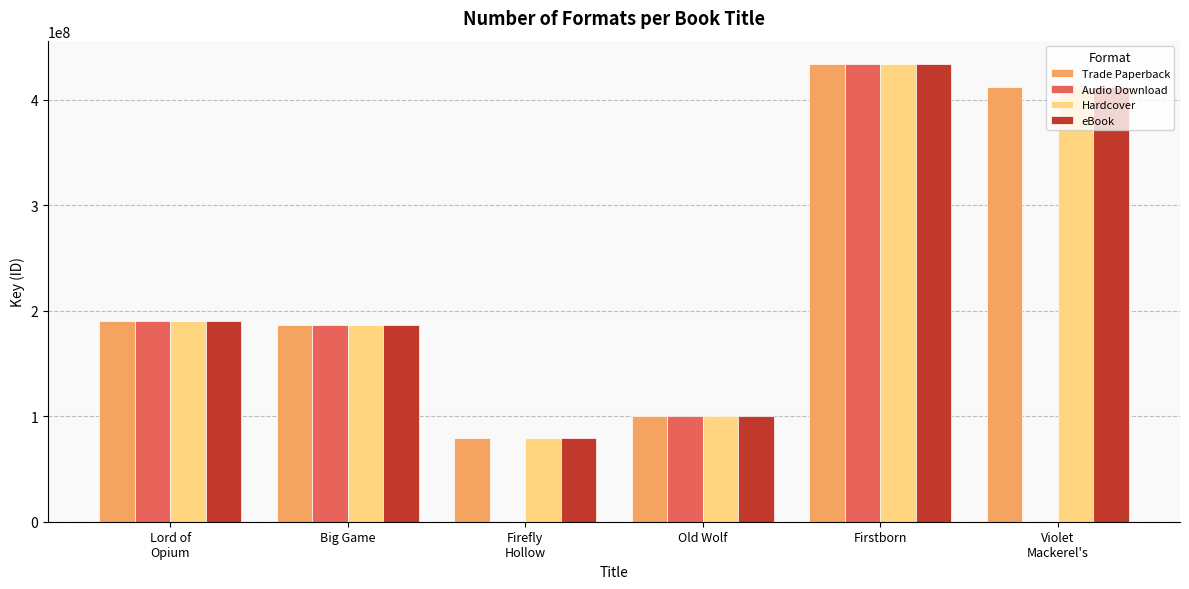

Which category has the highest value across all series?

Firstborn